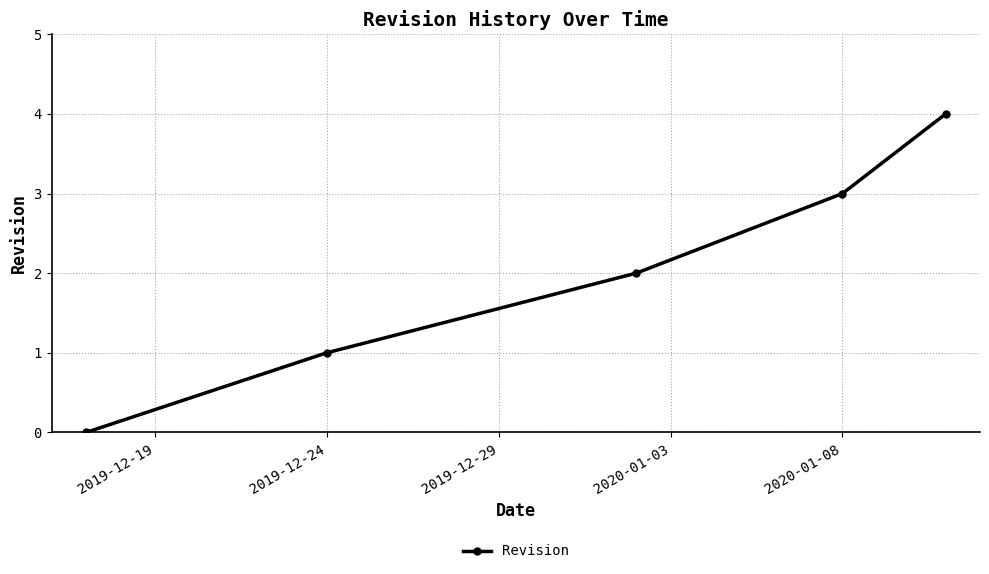

What is the difference between the second highest and minimum values?

3